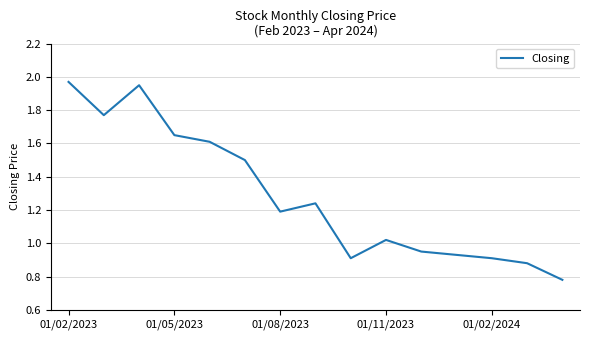

What is the average value?

1.3